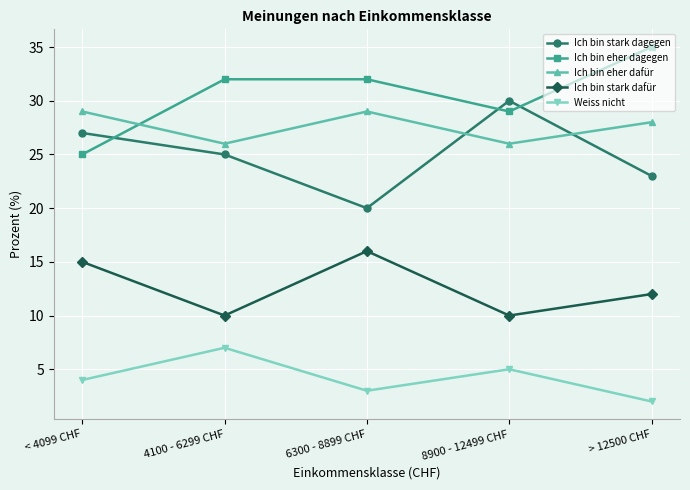

Which category has the lowest value across all series?

> 12500 CHF